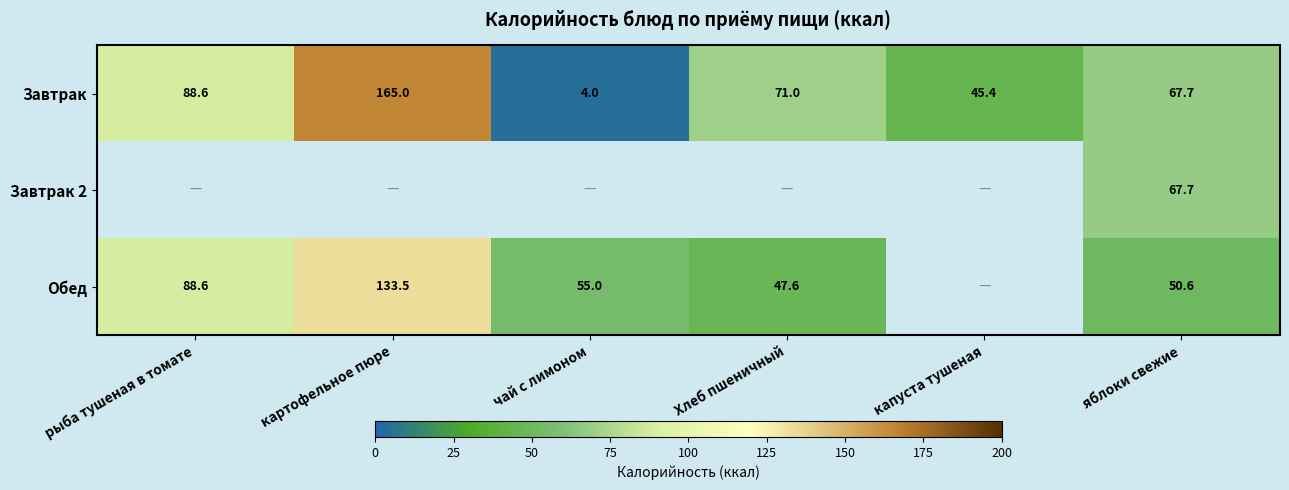

What is the difference between the Завтрак values at картофельное пюре and капуста тушеная?

119.6